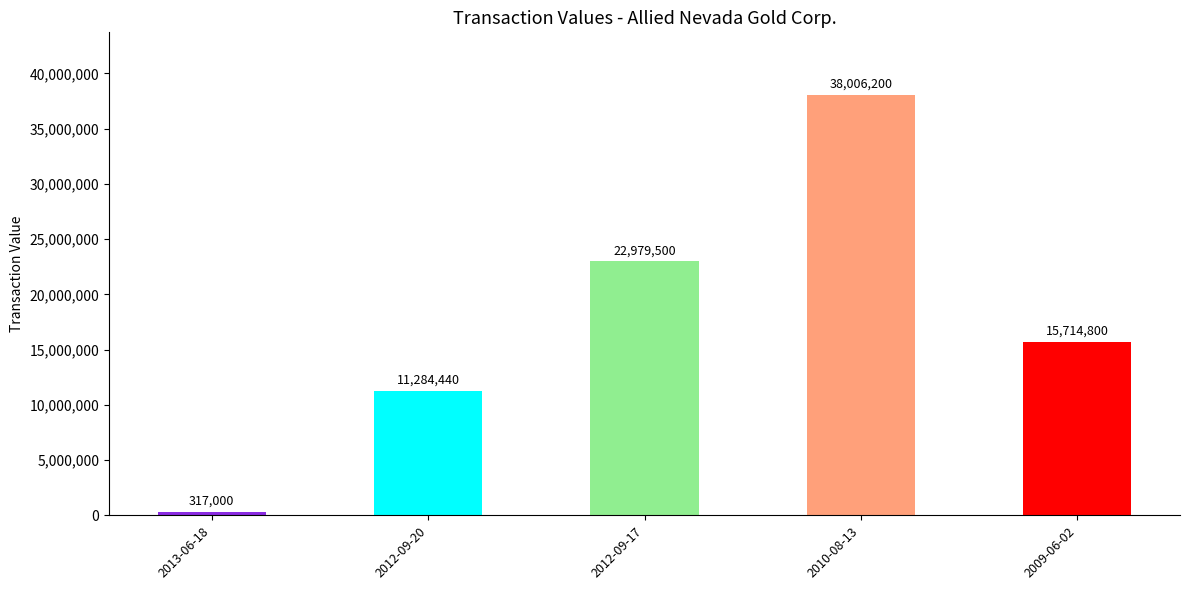

What is the sum of the values at 2013-06-18 and 2010-08-13?

38323200